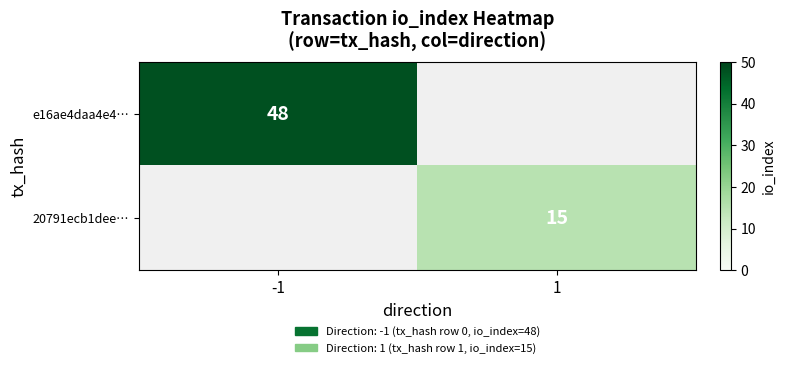

The e16ae4daa4e4… series shows 48 at -1. True or false?

True